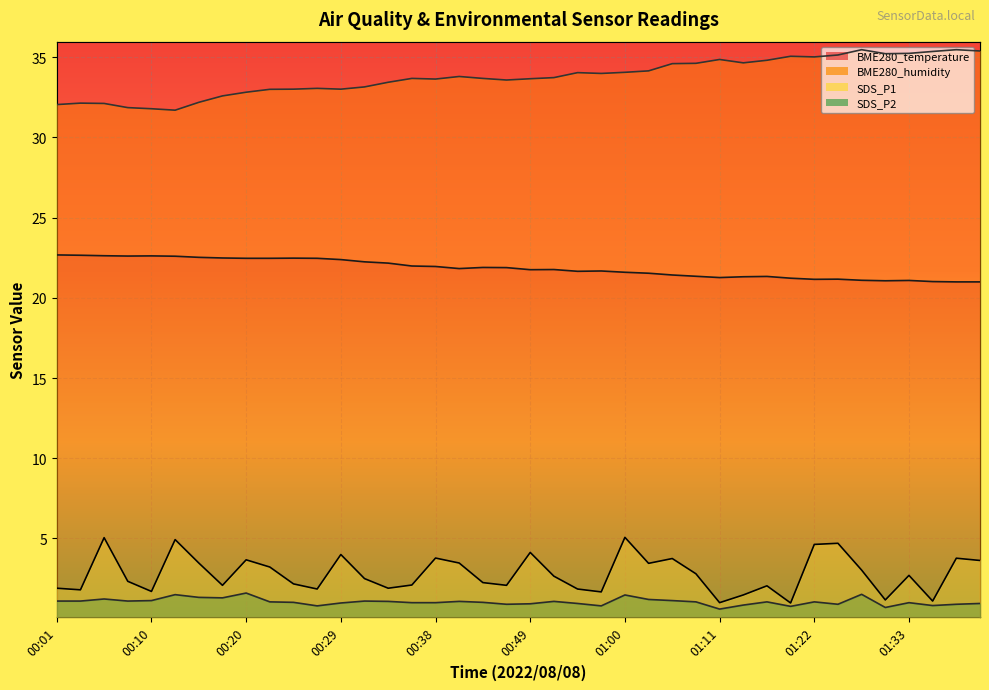

What is the average value of the BME280_temperature series?

21.8